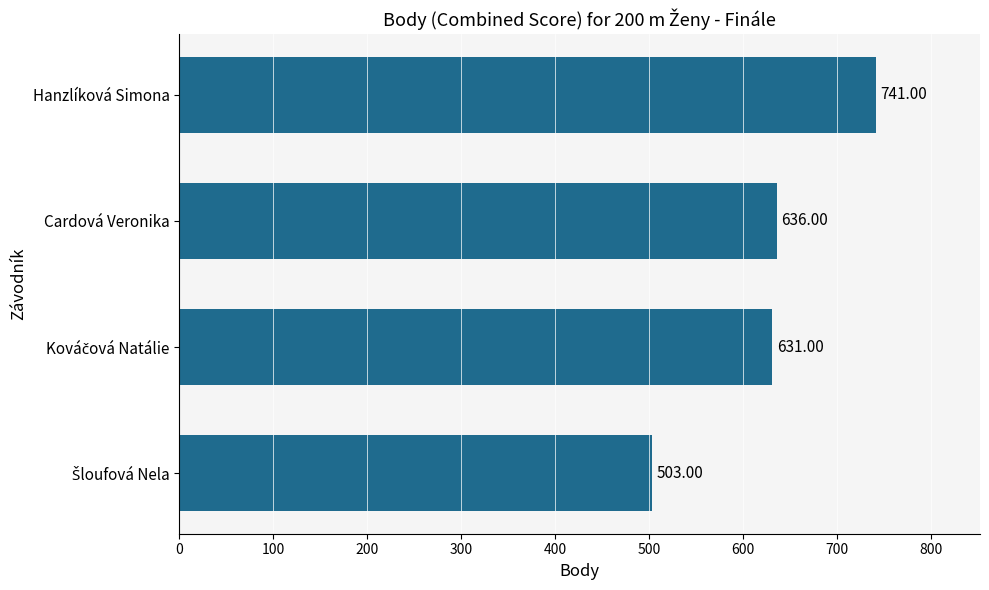

What is the minimum value shown in the chart?

503